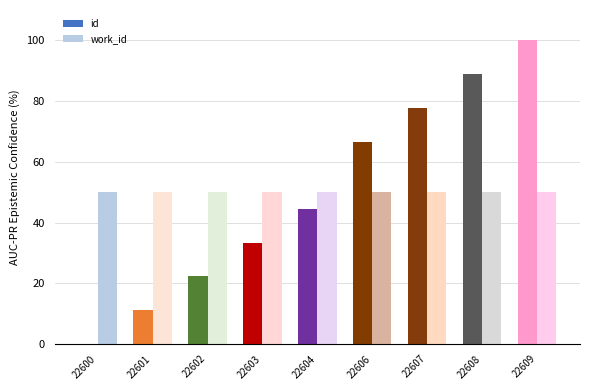

What is the spread (max minus min) of values at 22607?

27.8